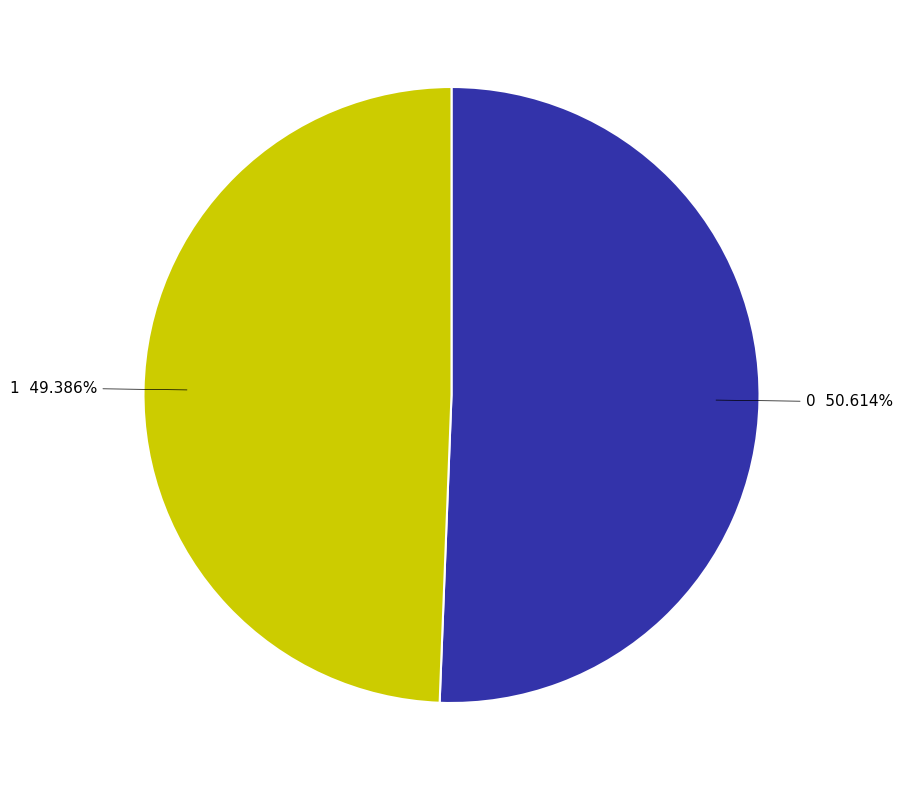

Does 1 account for over 50% of the chart?

No